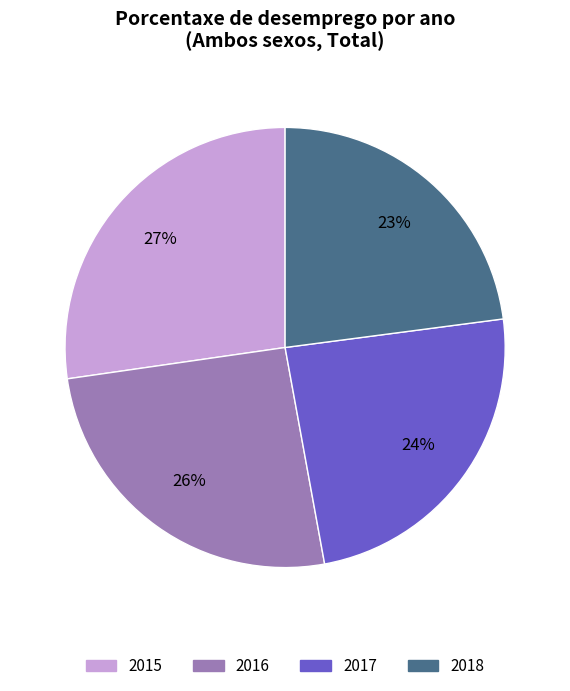

How many slices are in this pie chart?

4